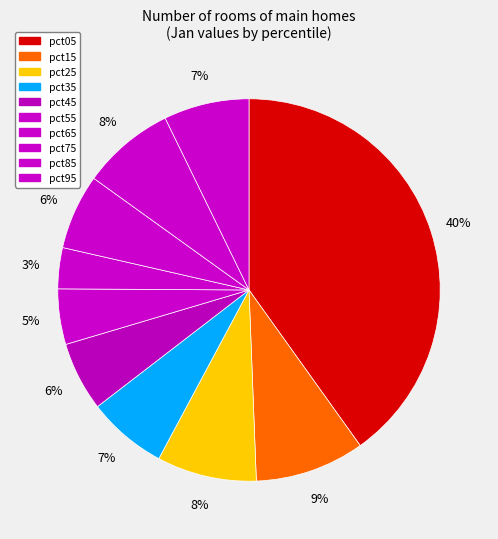

Is there any slice that represents more than half of the pie?

No